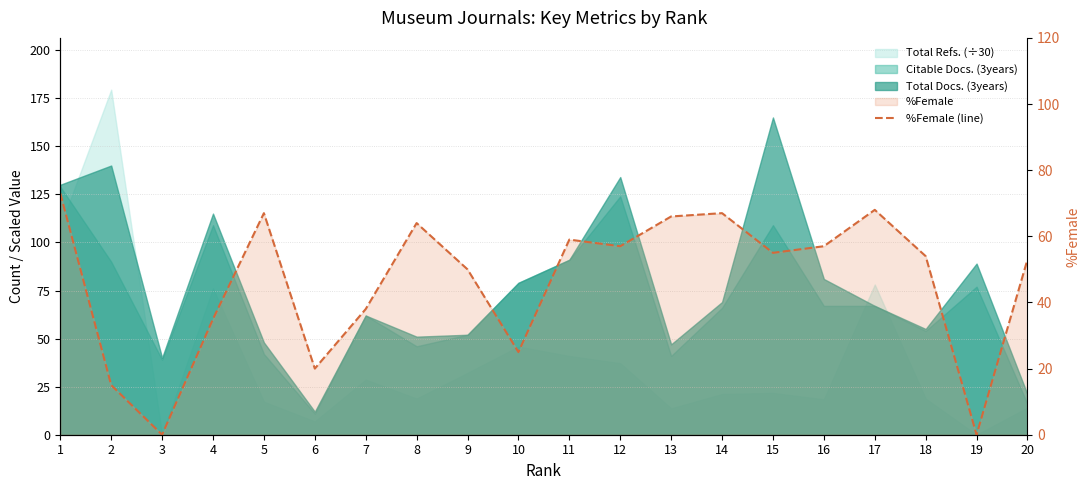

The chart shows a value of 78 at 9. True or false?

False